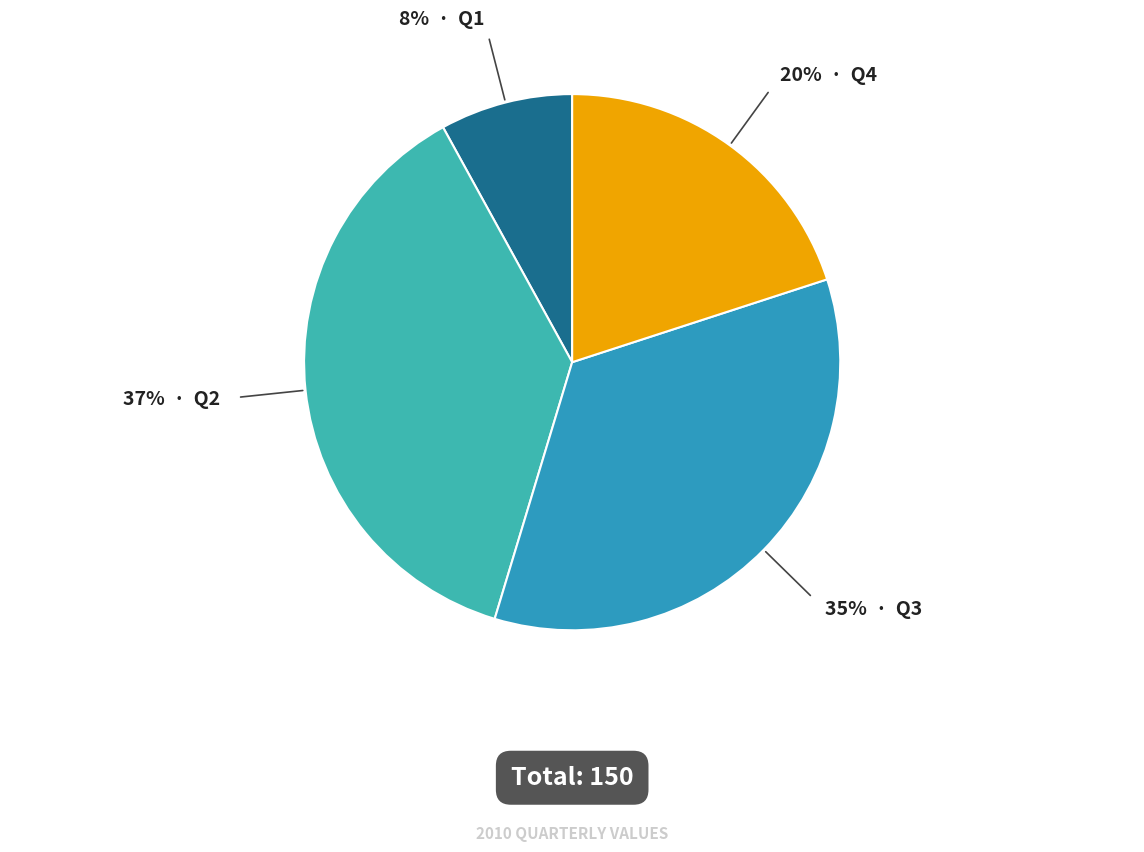

Count the number of slices in the pie.

4